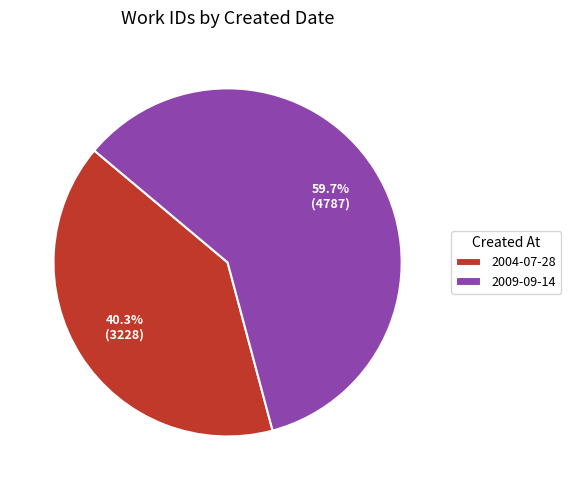

Which slice is the largest?

2009-09-14